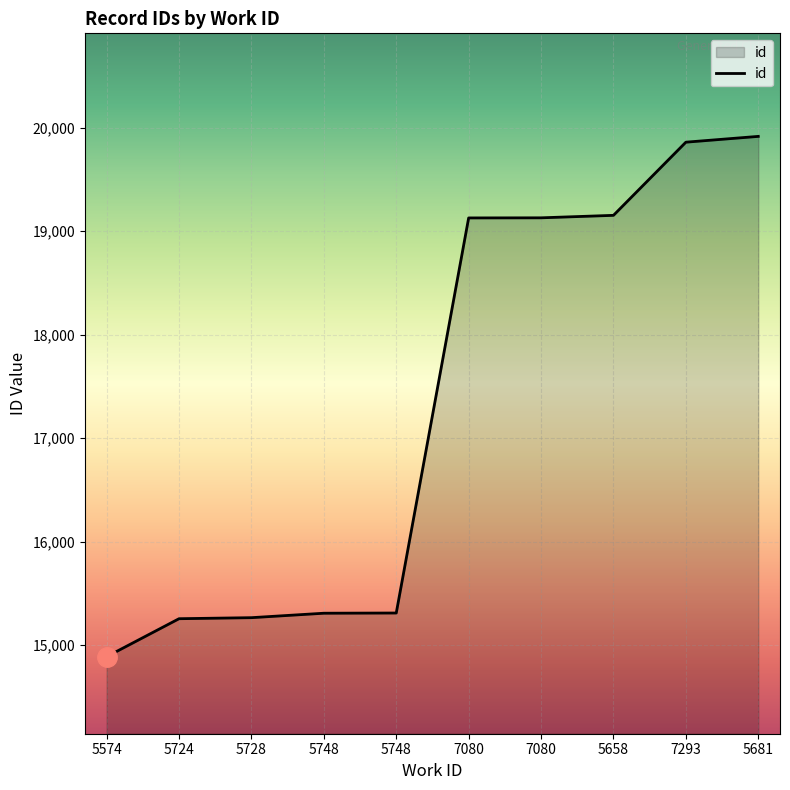

Reading left to right, list all the values displayed in this chart.

5574=14889	5724=15256	5728=15266	5748=15309	5748=15311	7080=19129	7080=19130	5658=19154	7293=19861	5681=19917